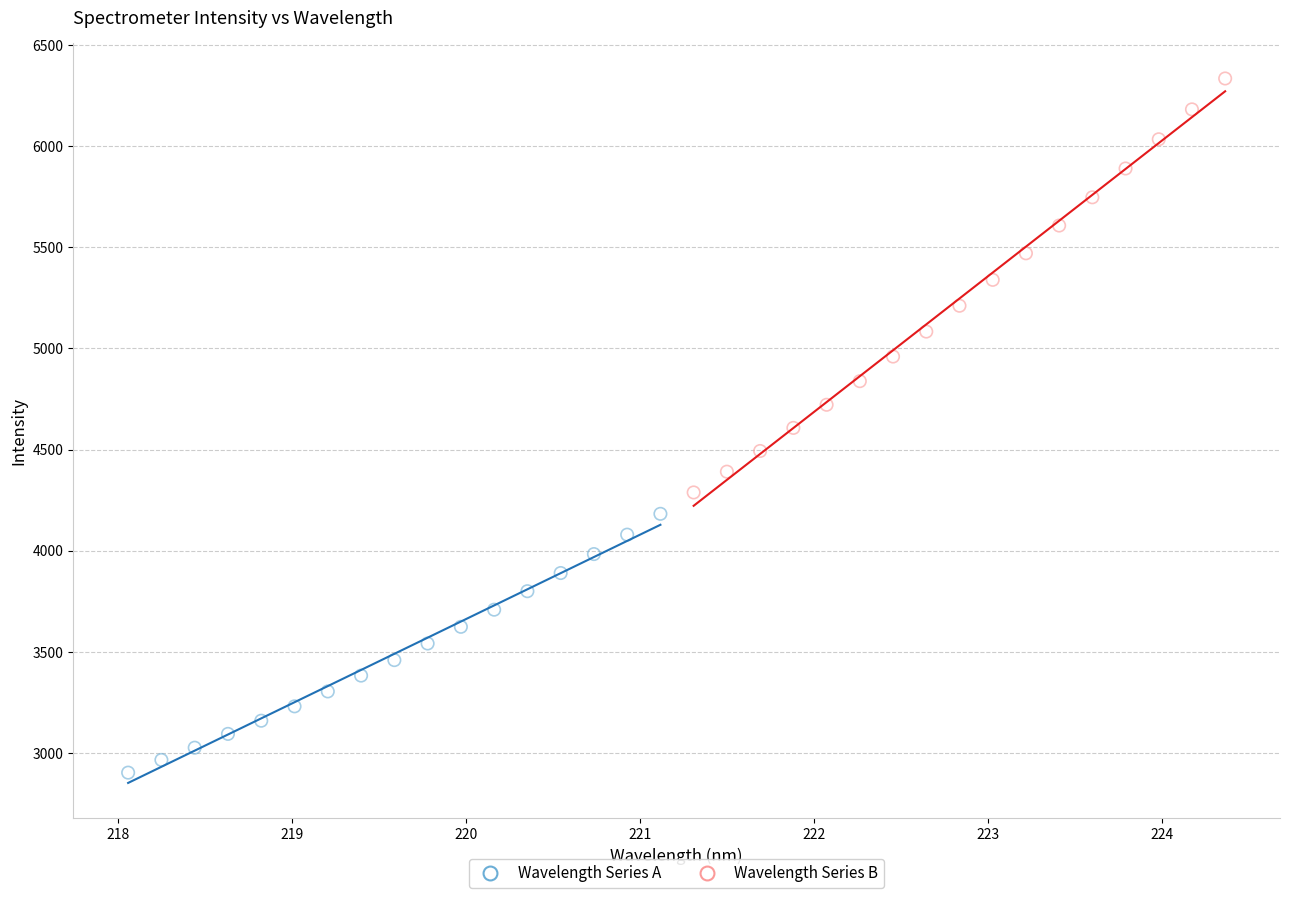

Which series contains the highest Y value?

Wavelength Series B